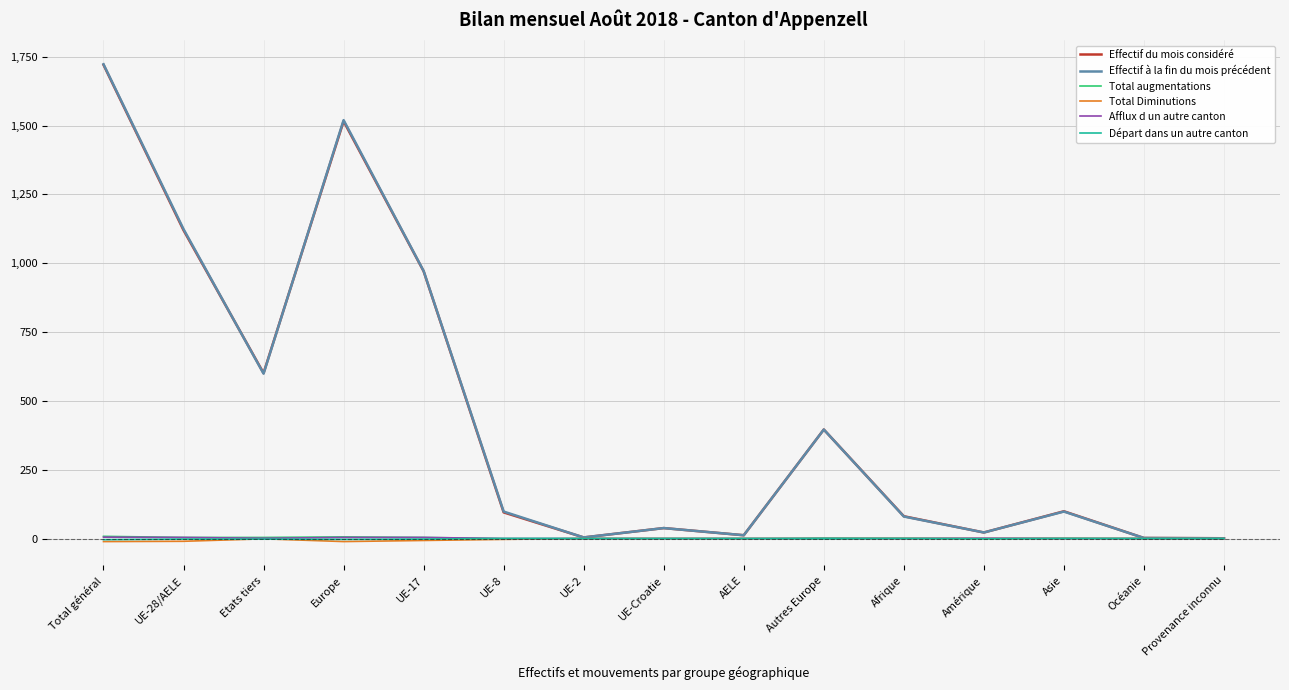

At which category is the sum across all series the highest?

Total général